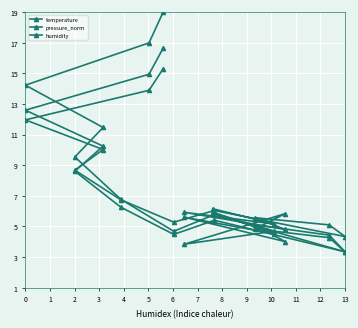

How many lines are shown in the chart?

3